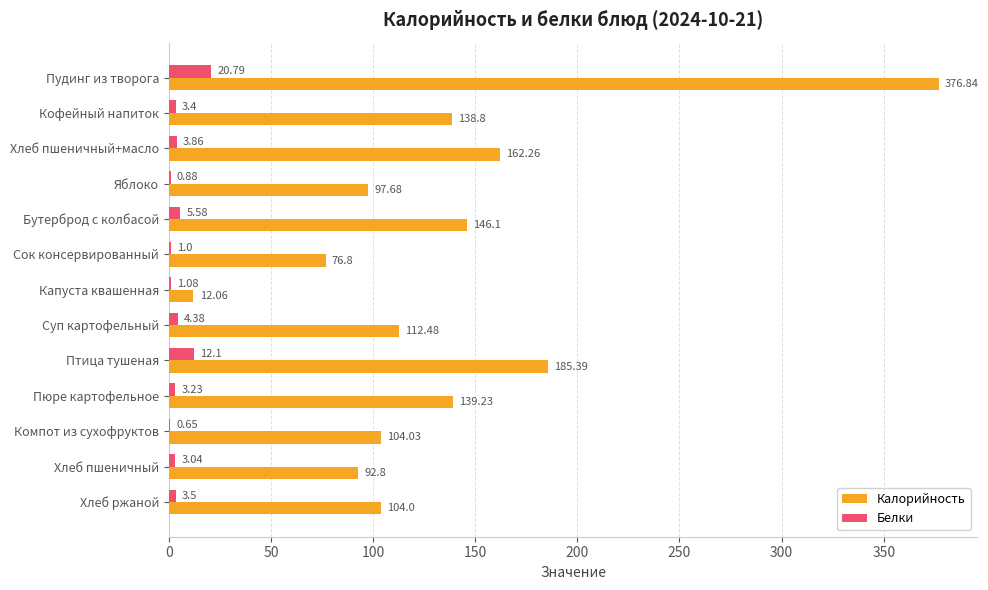

Is the value of Белки at Суп картофельный greater than the value of Калорийность at Сок консервированный?

No